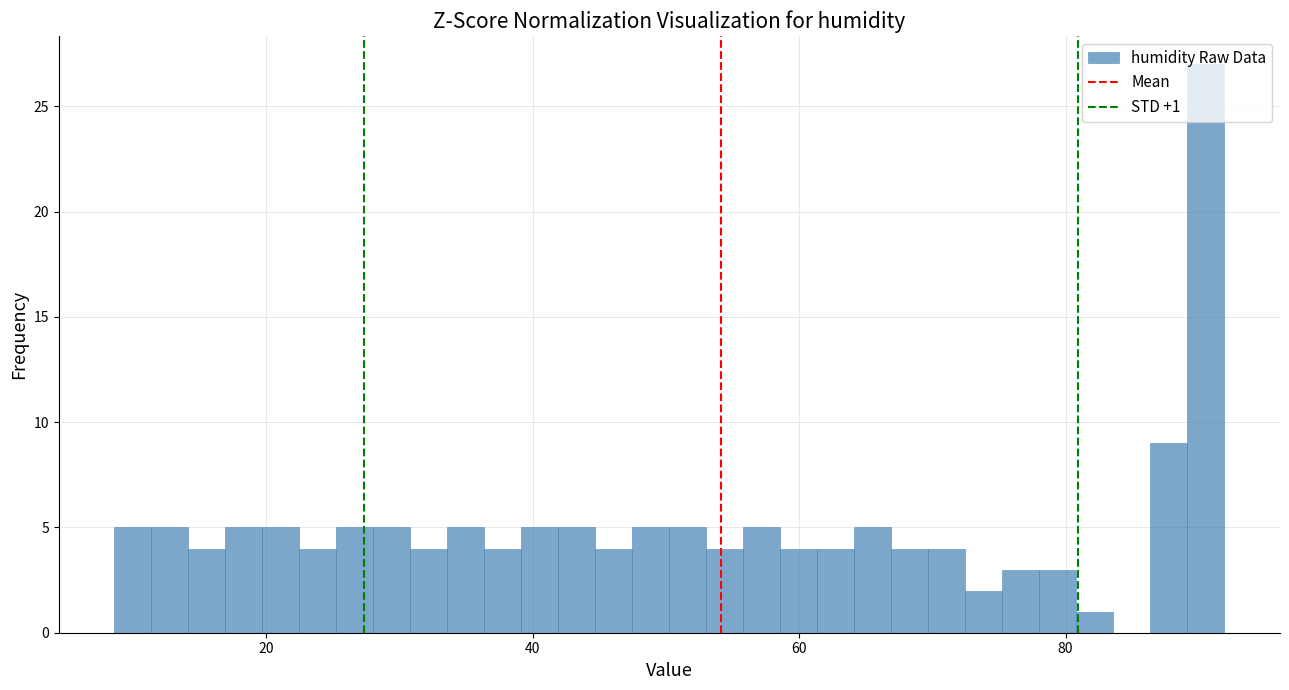

Read against the x-axis, roughly where is the centre of the tallest bar?

90